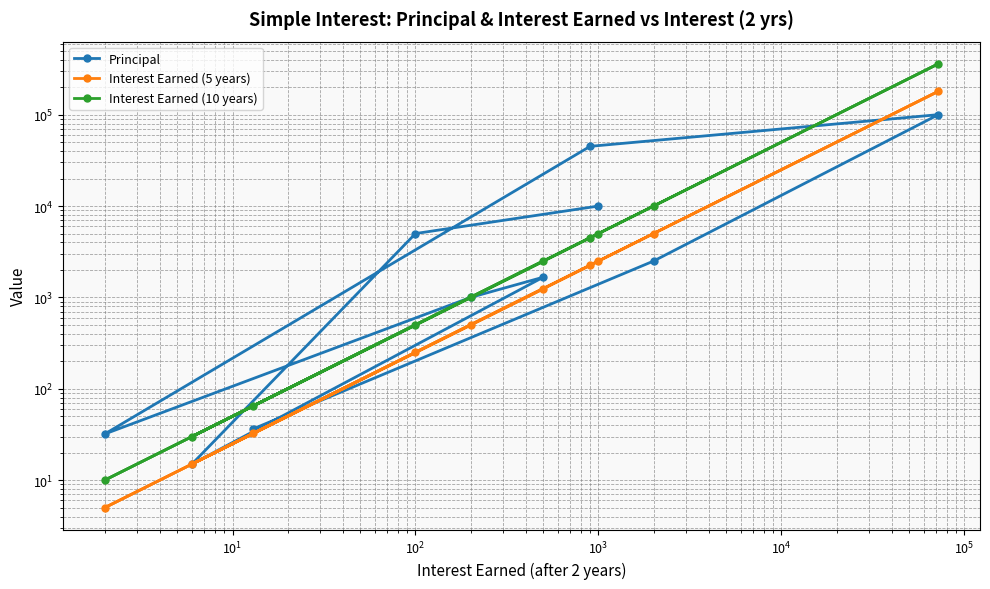

How many lines are shown in the chart?

3